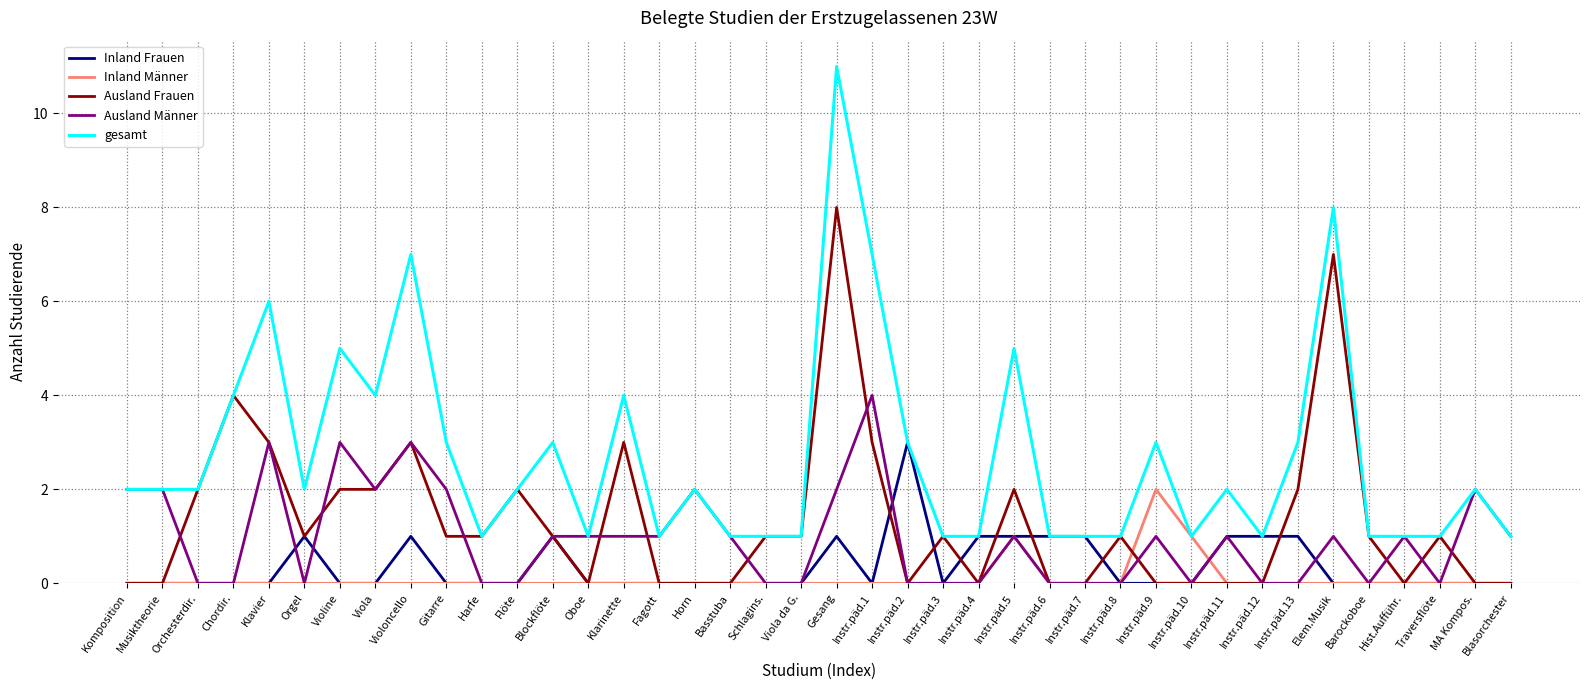

What is the sum of all Inland Frauen values?

14